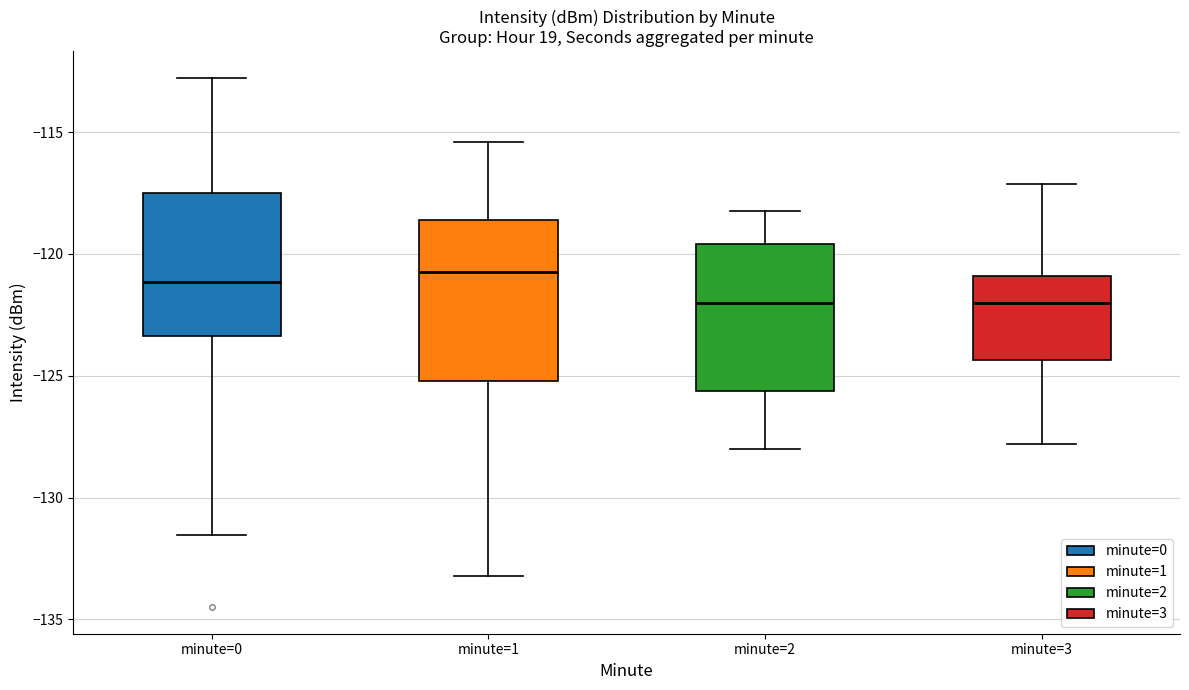

Where is the upper edge of the box for minute=3 on the y-axis? The values are not printed on the chart, so give them approximately, as read against the axis.

-121.0